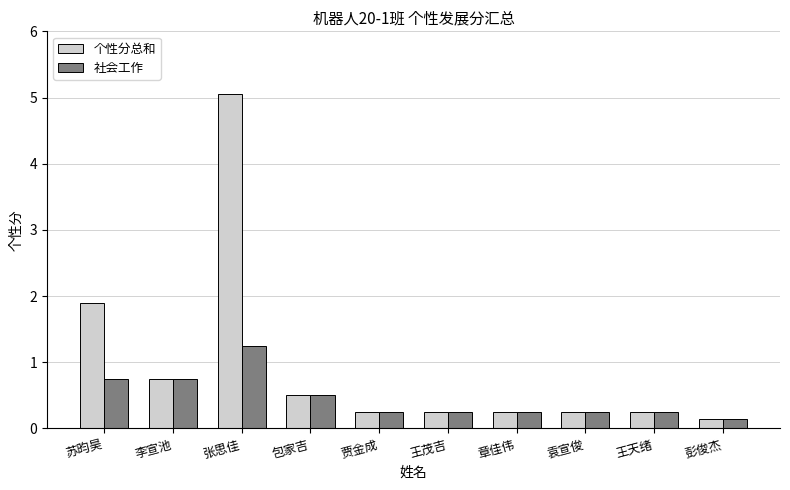

List the series in order of their overall mean, highest first.

个性分总和, 社会工作